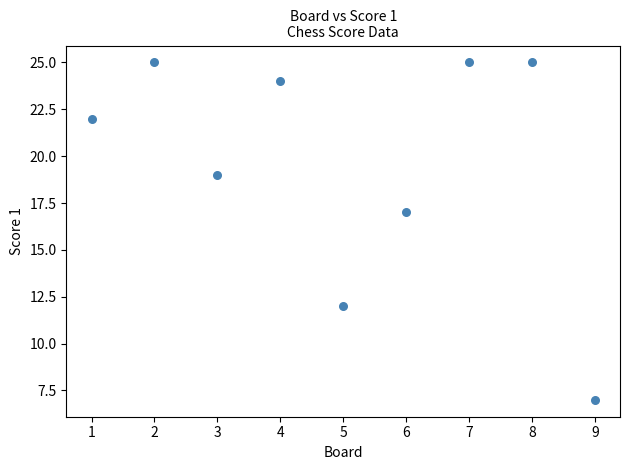

What Y value in the scatter plot is closest to 16?

17